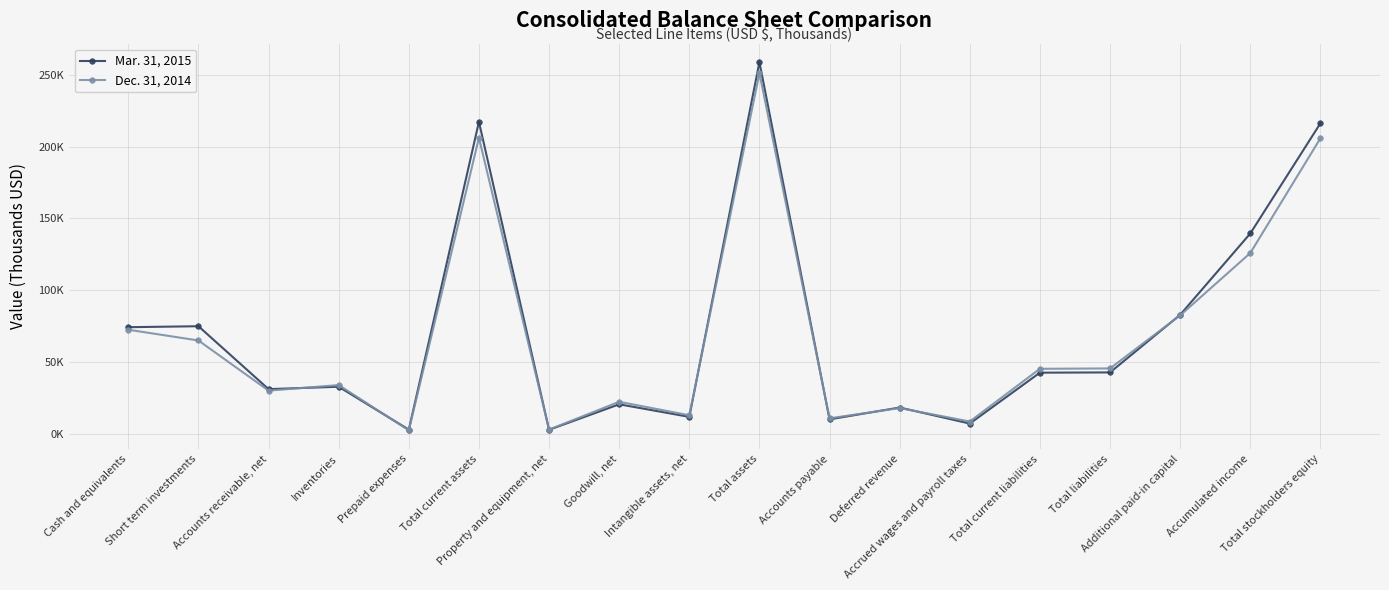

Reading right to left, transcribe all the data shown in this chart.

Mar. 31, 2015: 216332	139519	82819	42680	42505	7026	18206	9952	259012	11692	20454	2686	217365	2795	32697	31029	74879	74207
Dec. 31, 2014: 205873	125885	82450	45465	45197	8458	17830	10680	251338	12819	22208	2825	206226	2312	33875	29994	64940	72441